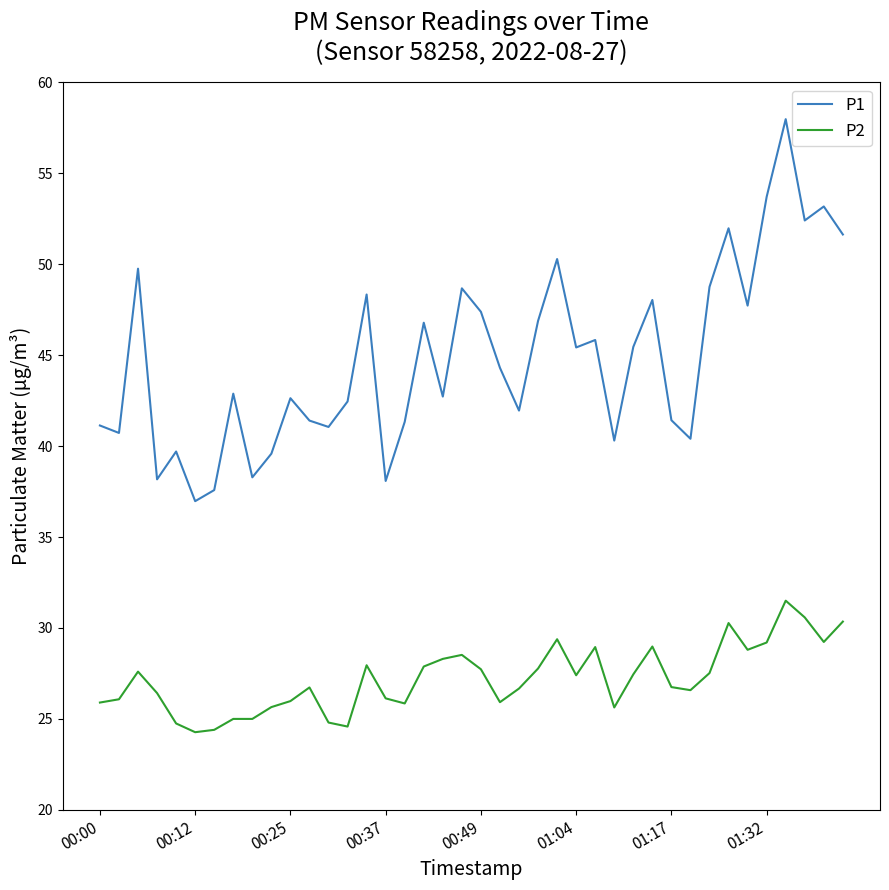

Which series has the largest total across all categories?

P1